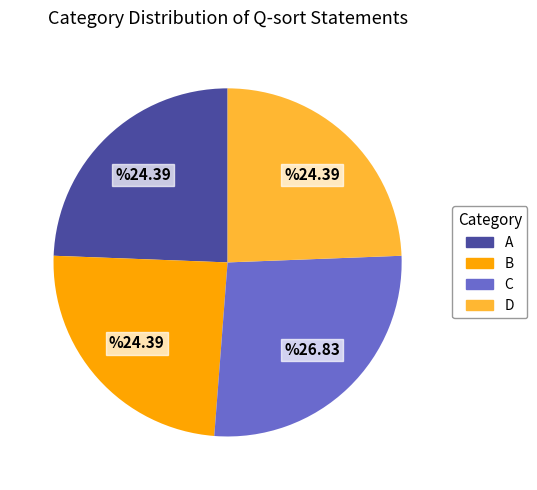

Is it true that D is 24% of the pie?

True